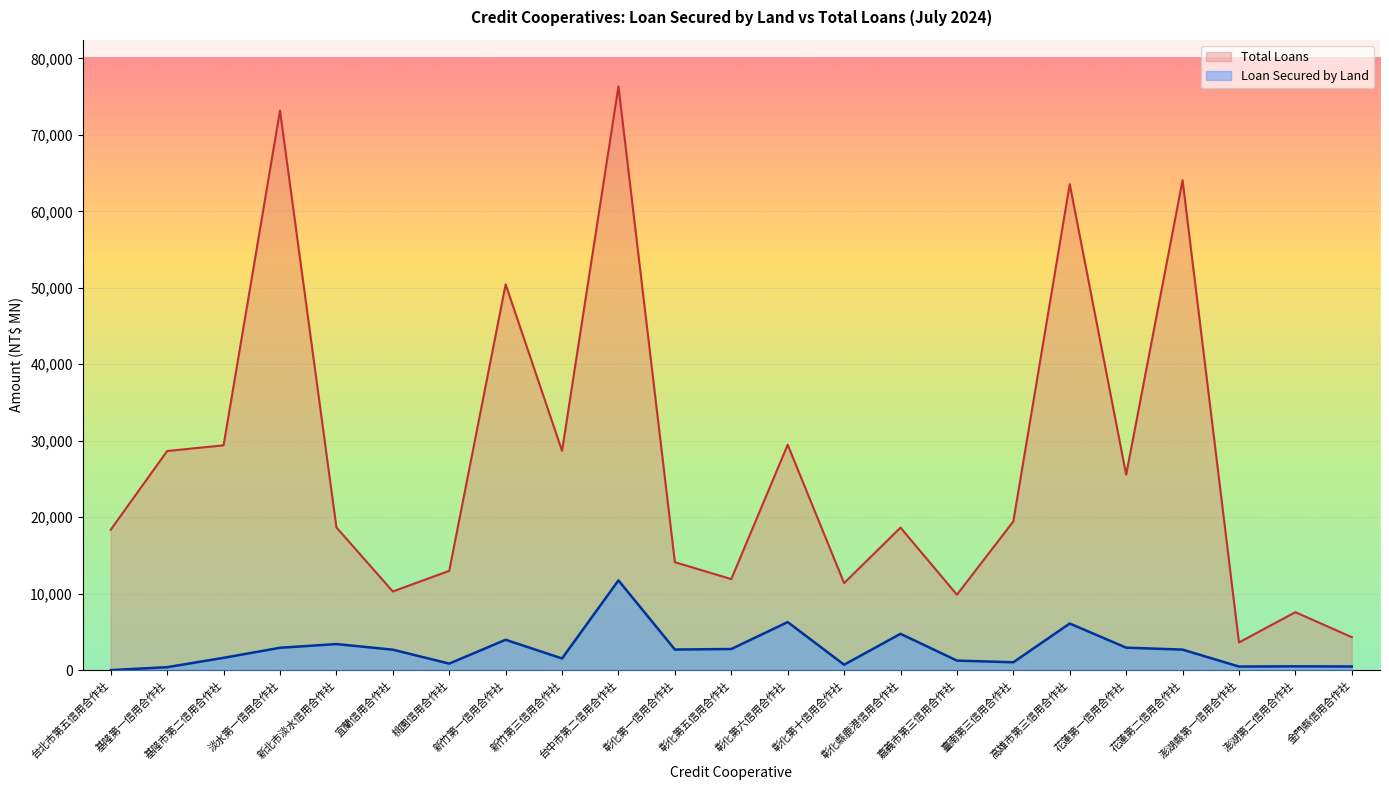

The value of Loan Secured by Land at 台北市第五信用合作社 is -6200. True or false?

False